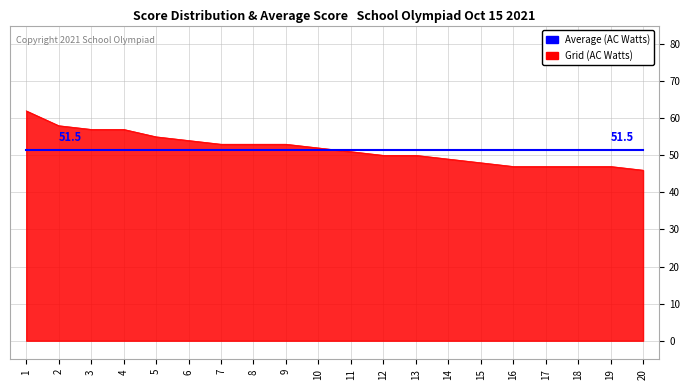

Rank the series at 20 from lowest to highest value.

Grid (AC Watts), Average (AC Watts)